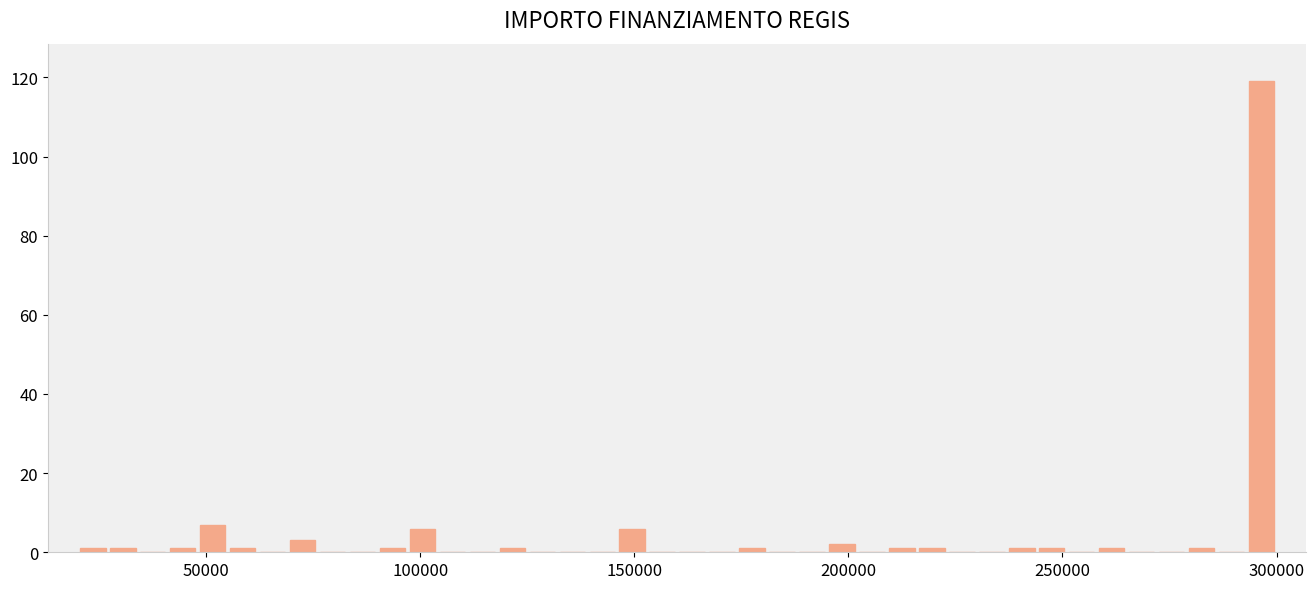

Read against the x-axis, roughly where is the centre of the tallest bar?

295000